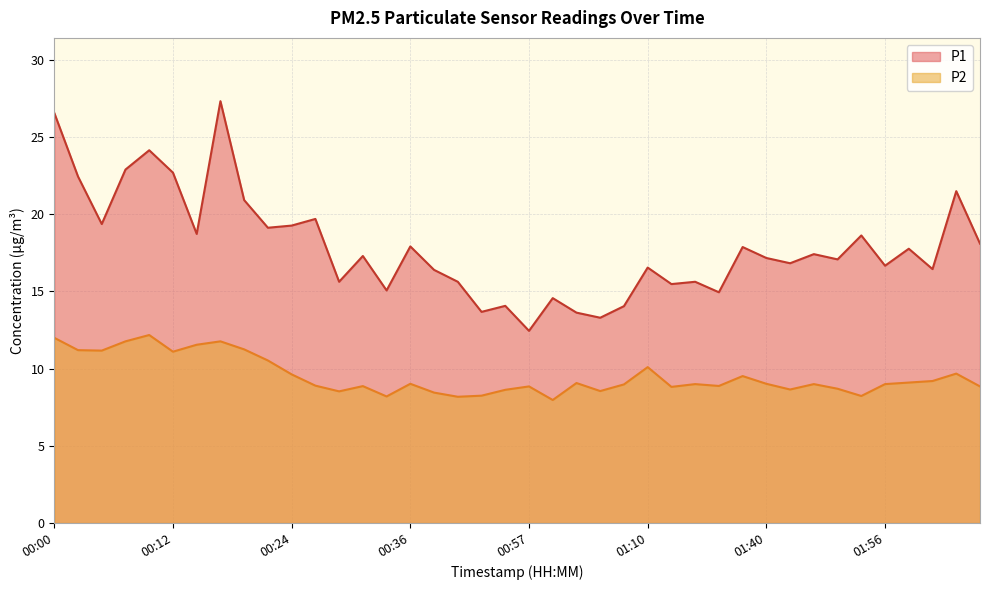

What is the lowest value of the P1 series?

12.4